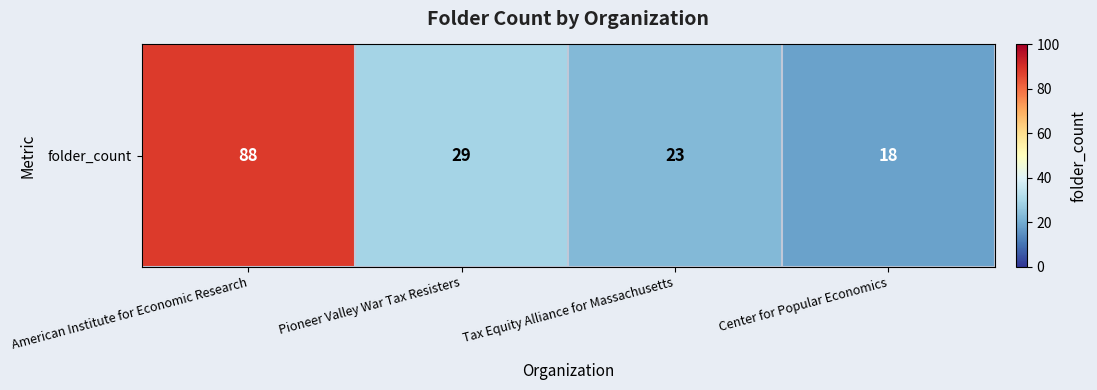

How many data points are above 29?

1